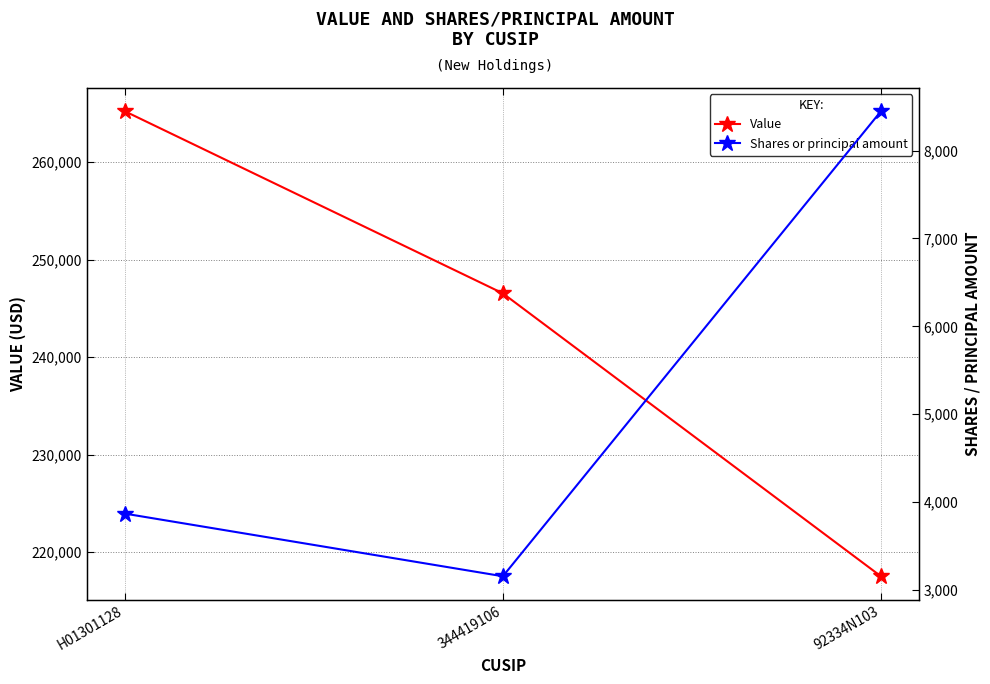

True or false: Shares or principal amount has a value of 3156 at 344419106.

True